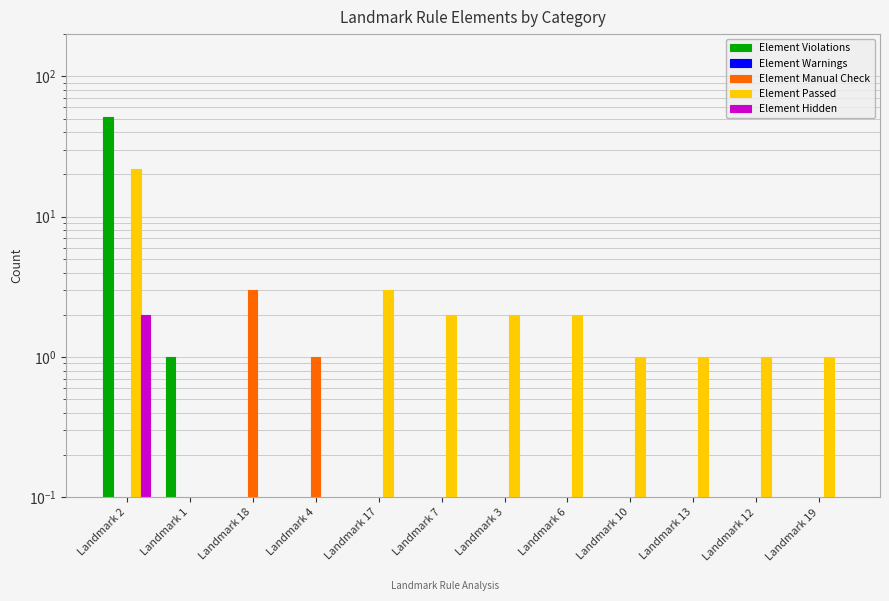

The Element Hidden series shows -1 at Landmark 10. True or false?

False